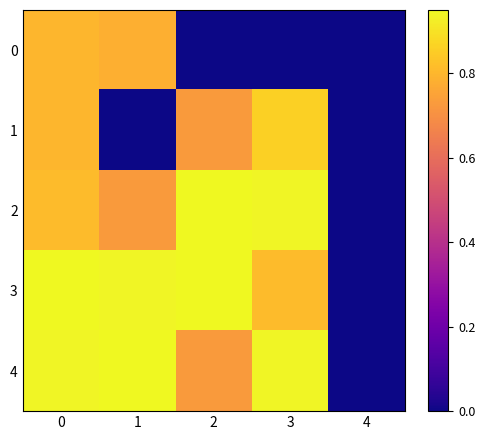

What is the total value across all series at 1?

3.4